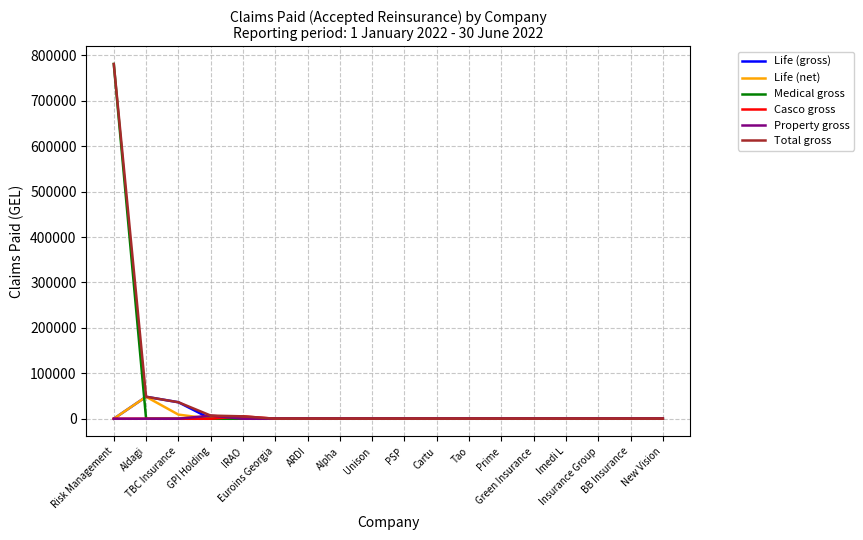

At how many categories does at least one series exceed 693296?

1